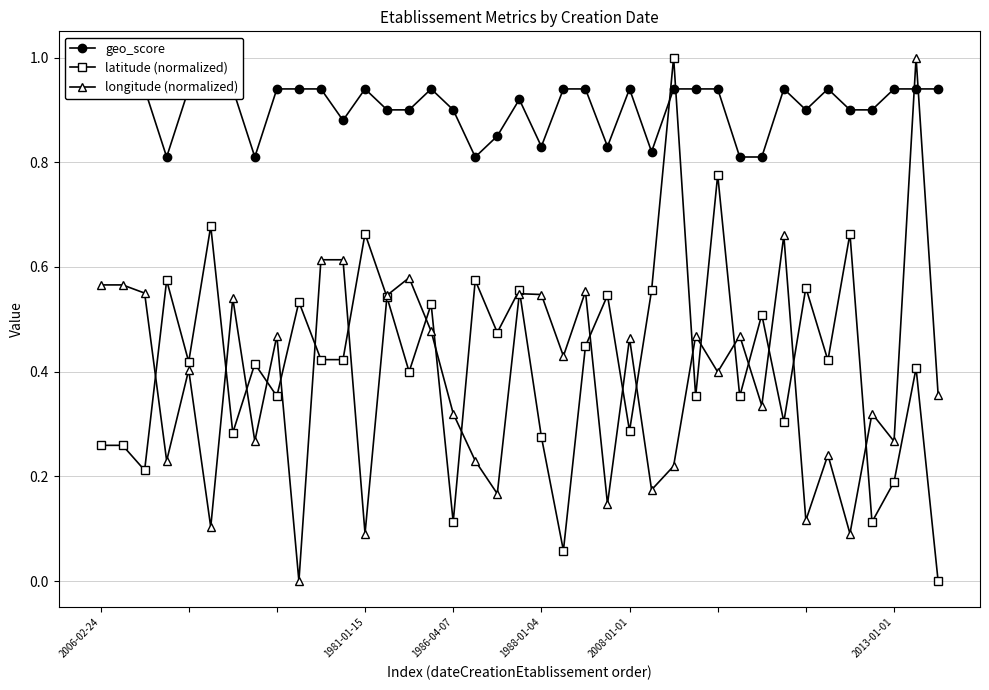

How many series are shown in this chart?

3